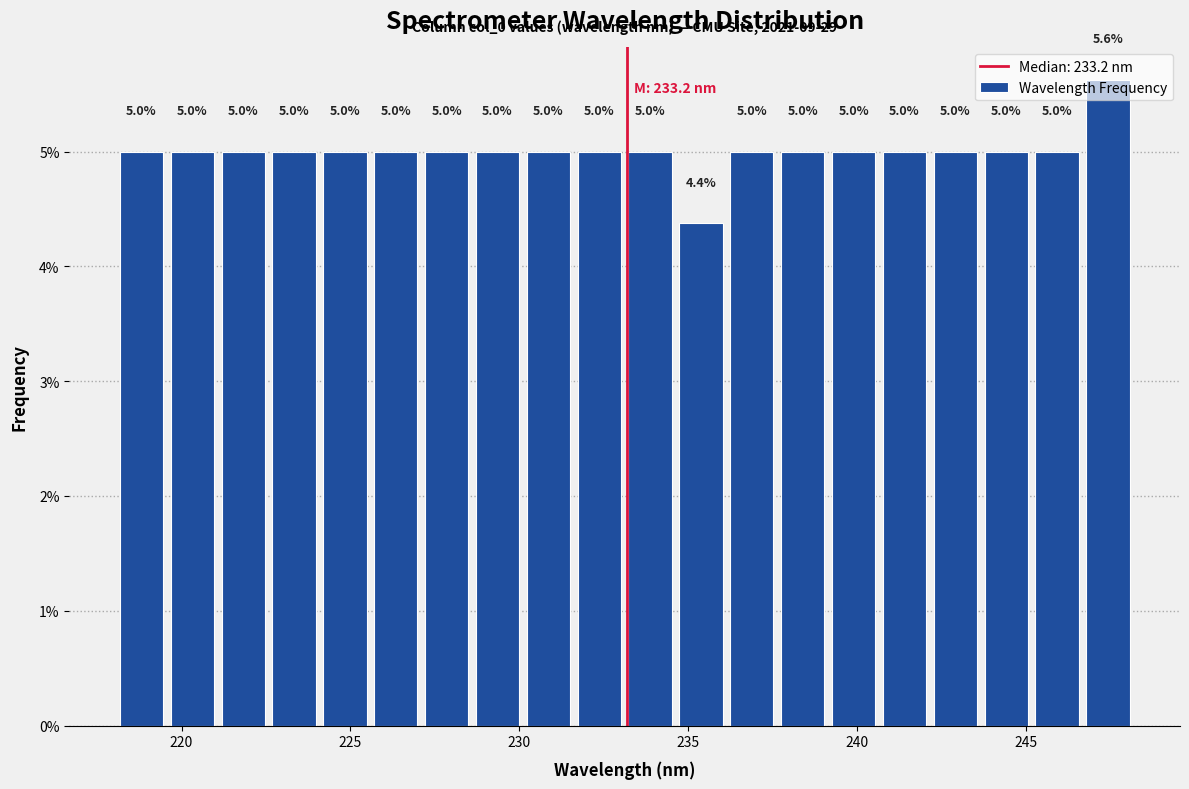

Around what value on the x-axis is the tallest bar? Give the approximate position of its centre, as read against the axis.

247.5